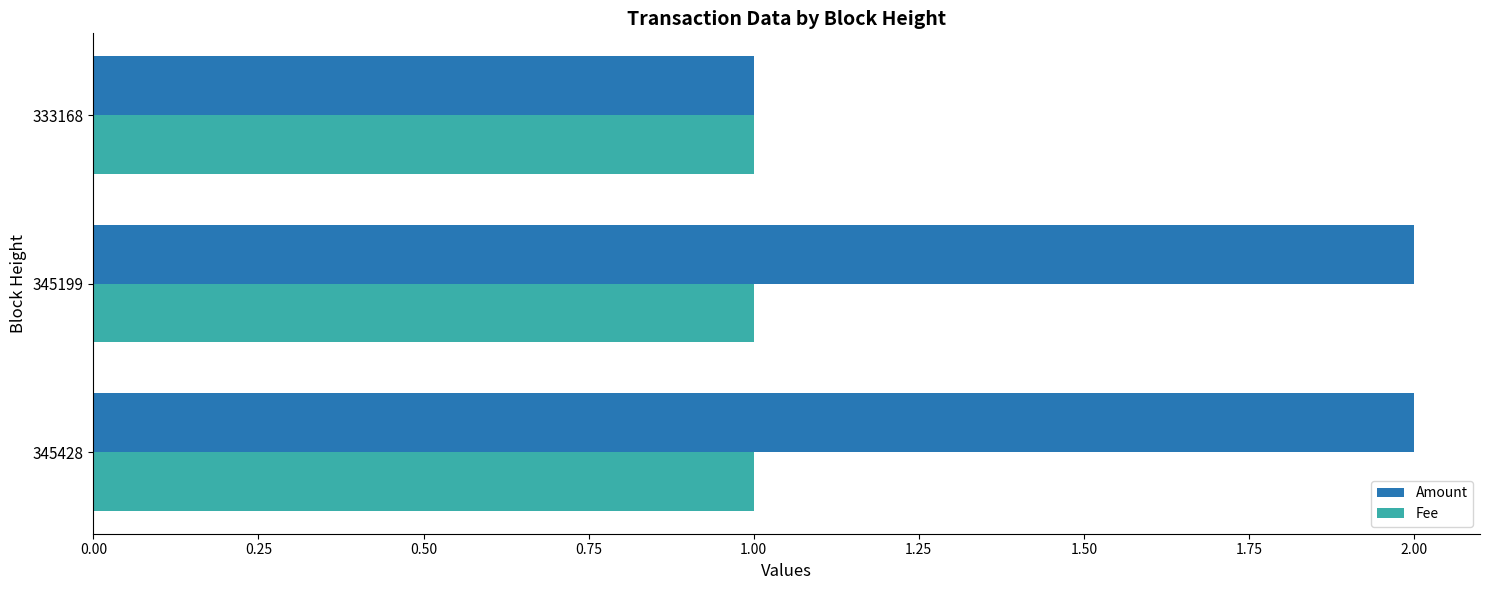

True or false: Fee has a value of 1.6 at 345428.

False